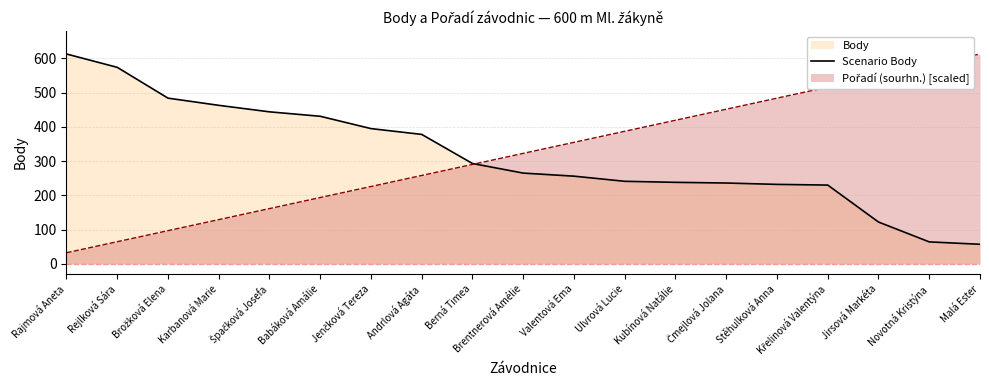

Does the chart have visible grid lines?

Yes